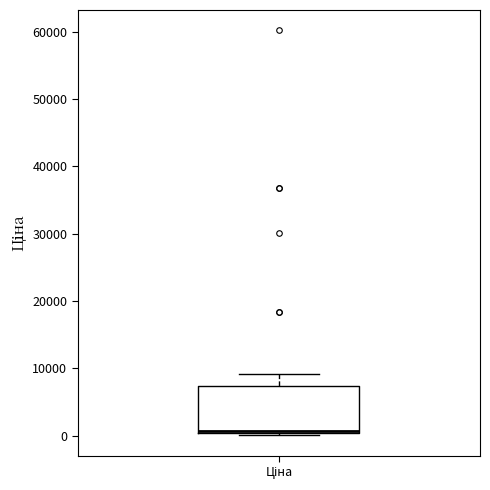

Read this box plot against the y-axis: the position of the median line, the range covered by the box, and the ends of both whiskers. The values are not printed on the chart, so give them approximately, as read against the axis.

median 1000, box 0 to 7000, whiskers 0 (just below the box's lower edge) to 9000